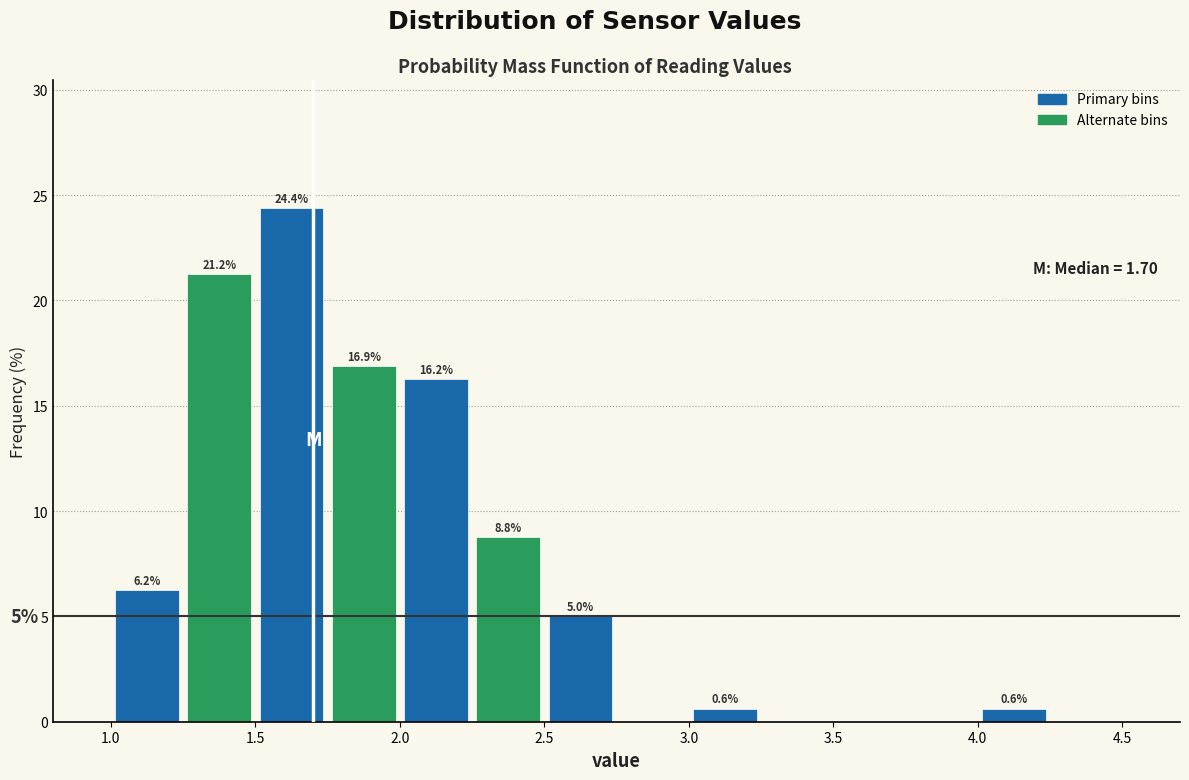

Which range on the x-axis has the tallest bar?

1.50 to 1.75